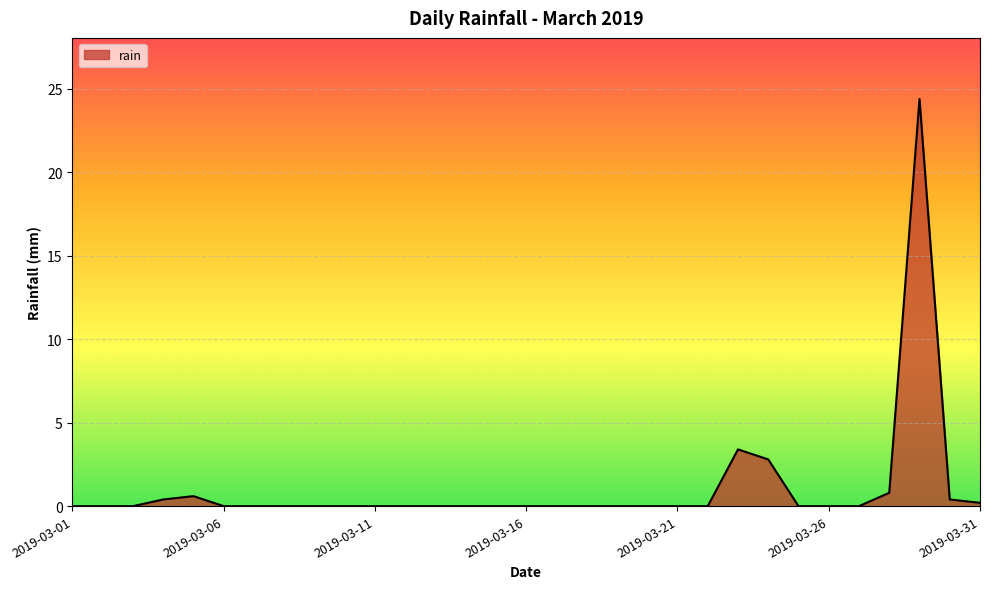

What is the difference between the maximum and minimum values?

24.4